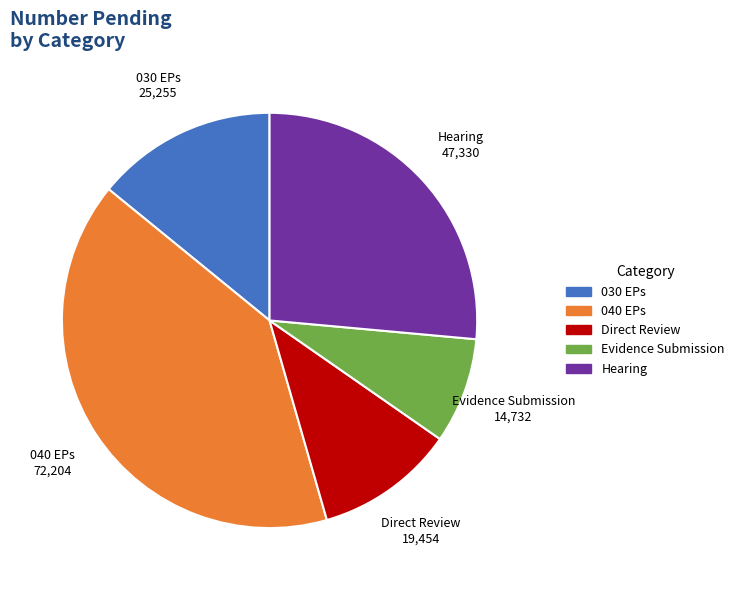

Is Evidence Submission the majority of the pie?

No